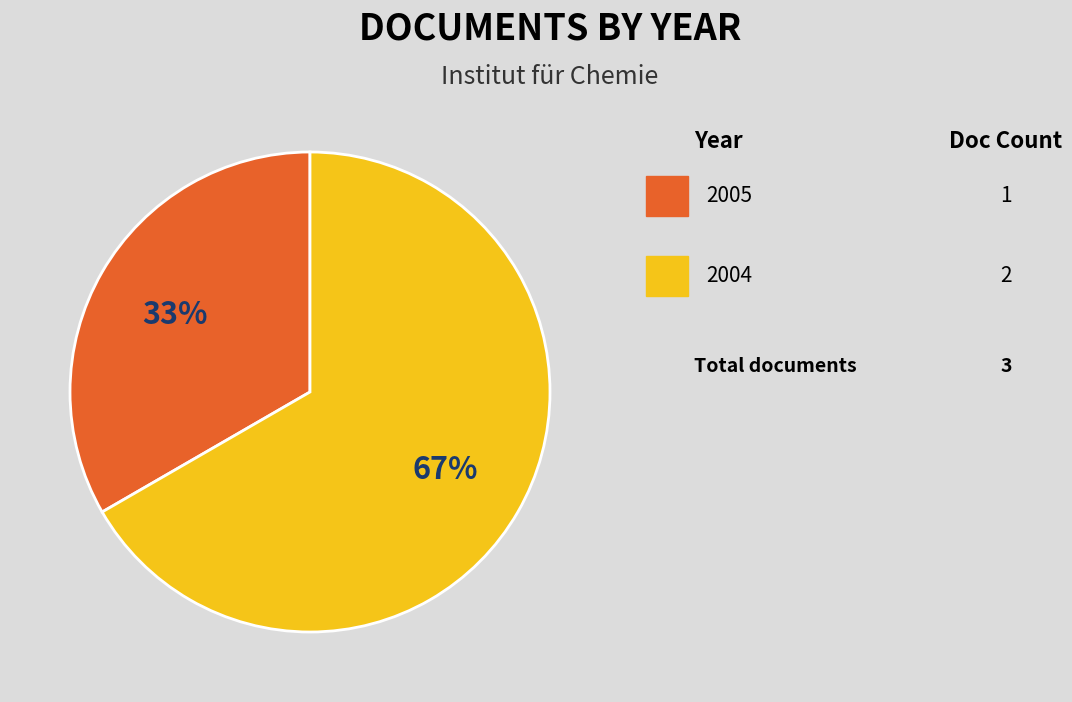

Does any single category account for the majority?

Yes